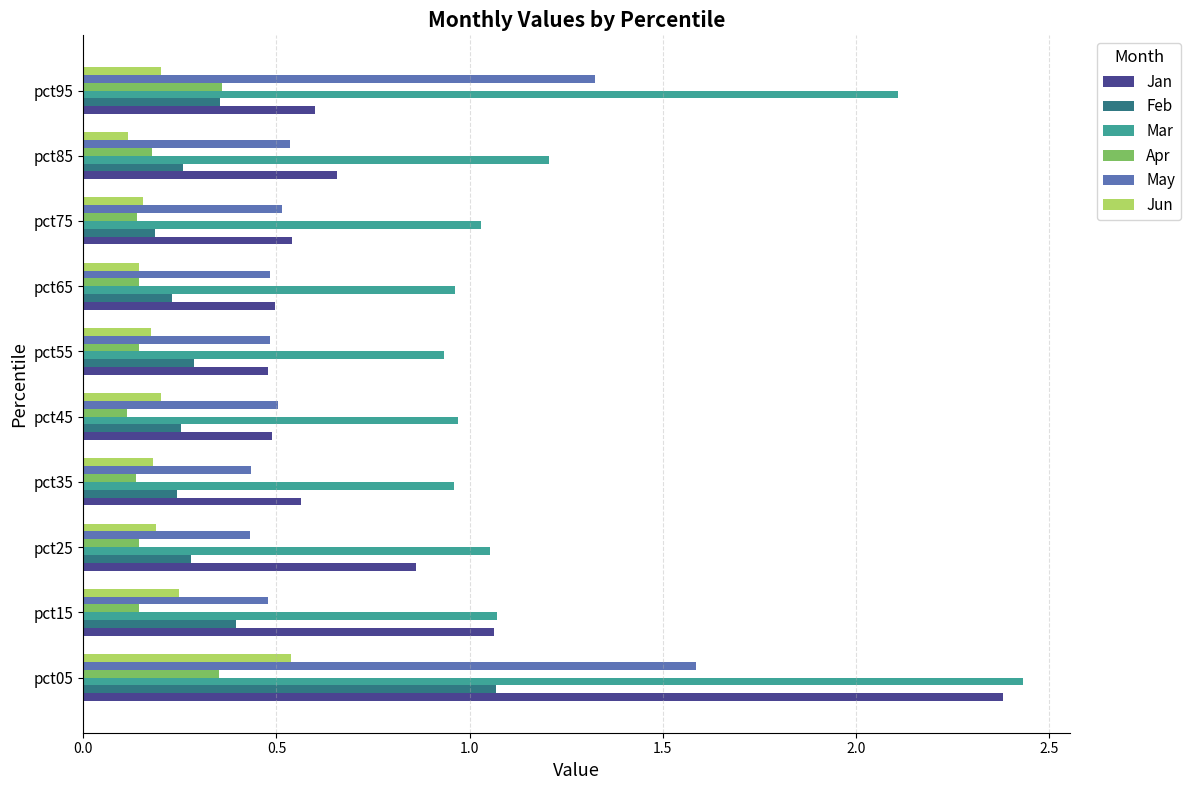

At which category does the chart reach its peak across all series?

pct05